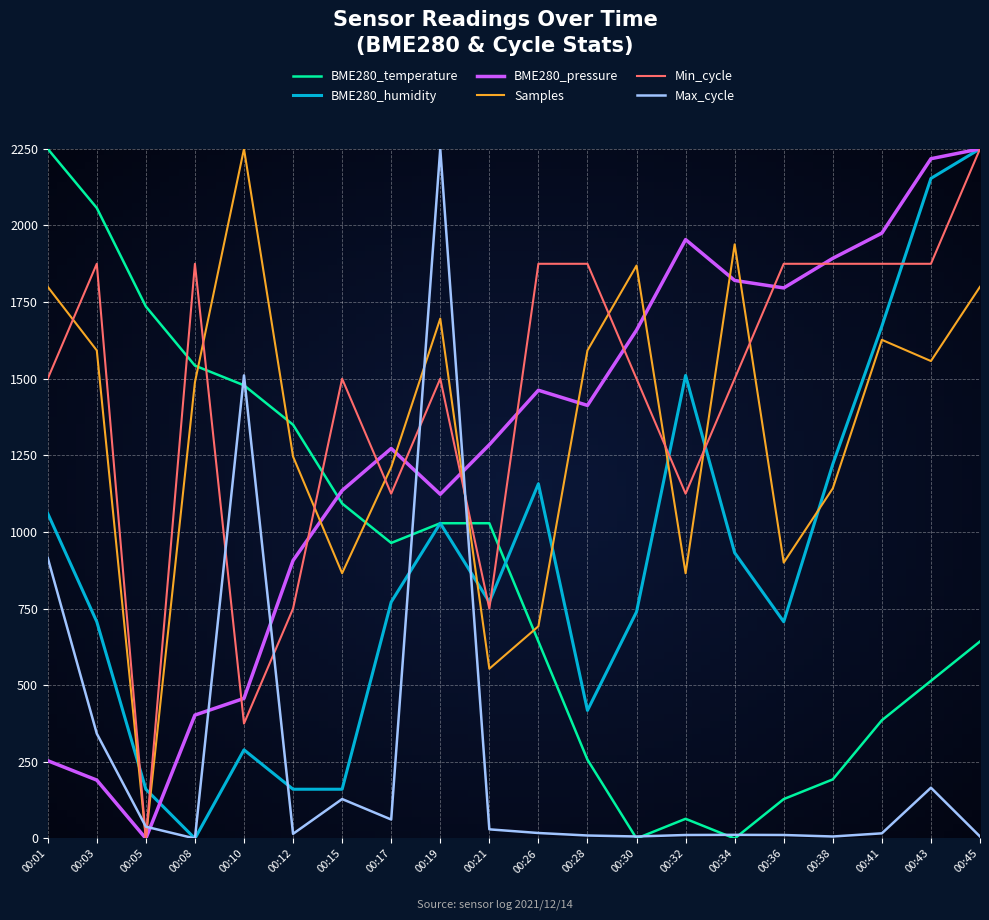

True or false: Min_cycle and BME280_temperature intersect in this chart.

True